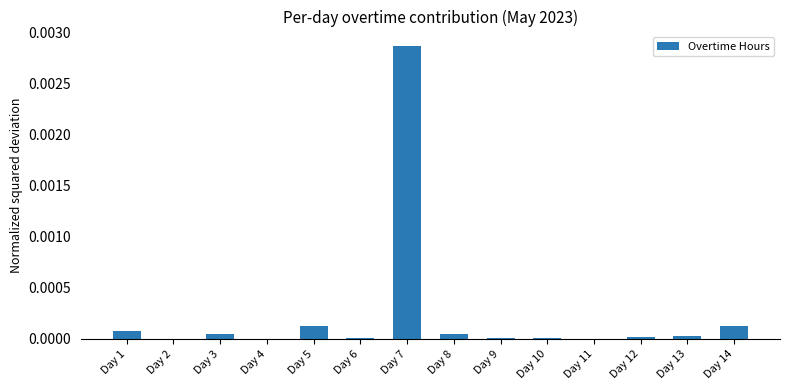

Which category has the highest value across all series?

Day 7